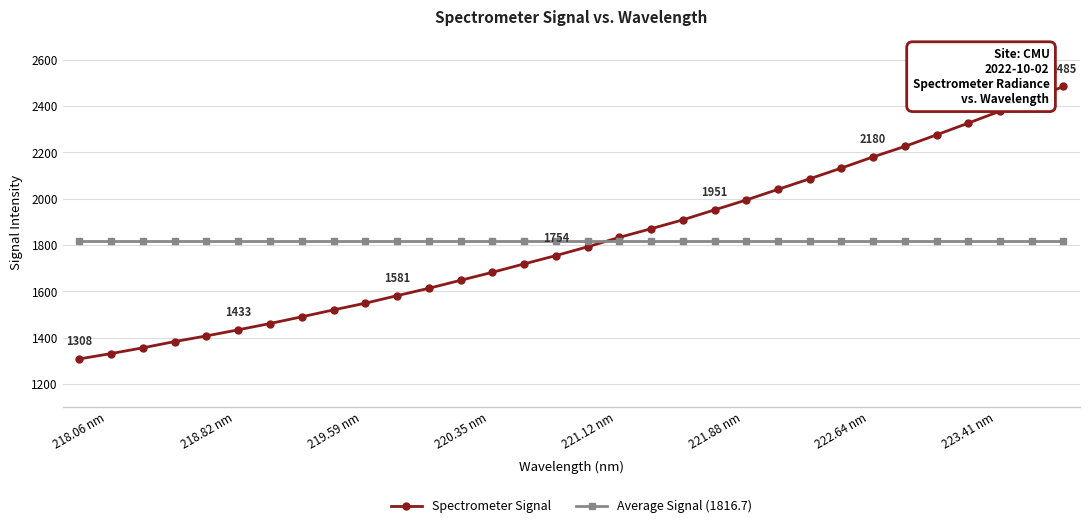

True or false: Spectrometer Signal has more than 2 points higher than both neighbors.

False